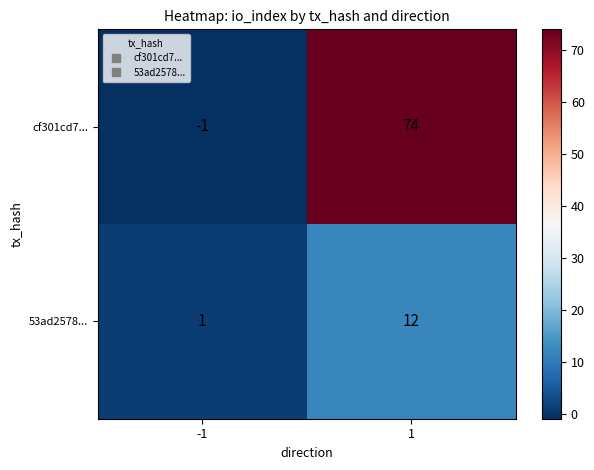

What is the difference between the maximum and minimum values in the cf301cd7... series?

75